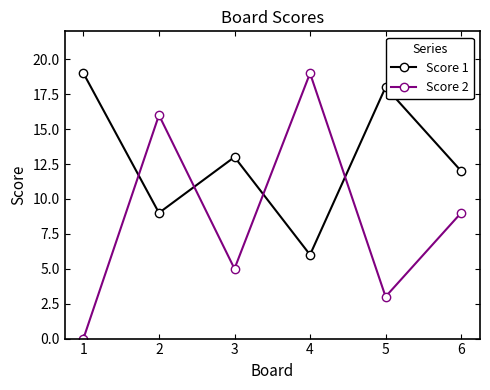

Is the value of Score 1 at 1 greater than the value of Score 2 at 3?

Yes